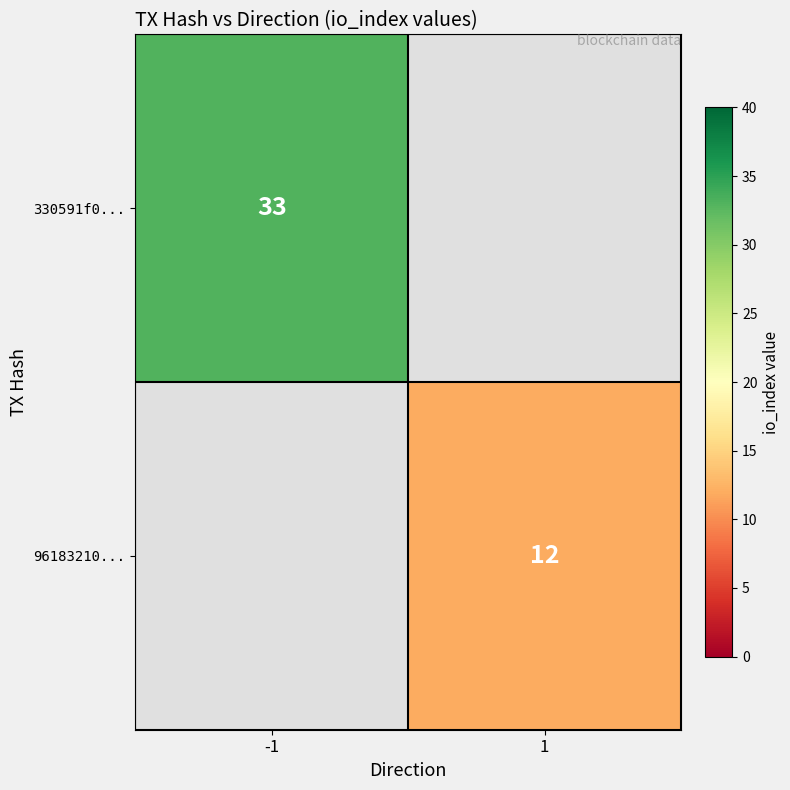

The 330591f0... series shows 33 at -1. True or false?

True